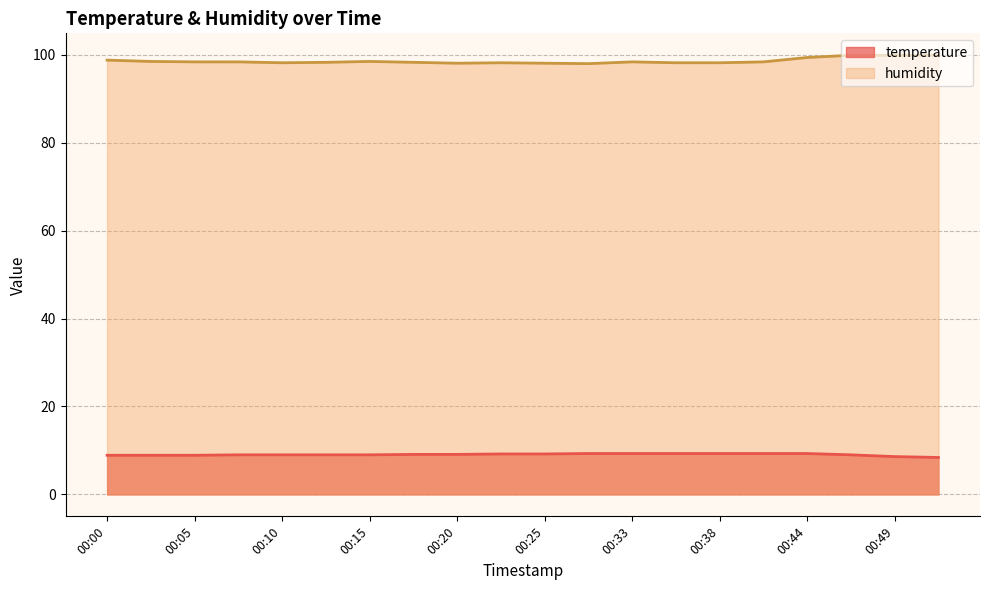

Which series has the largest range (max minus min)?

humidity